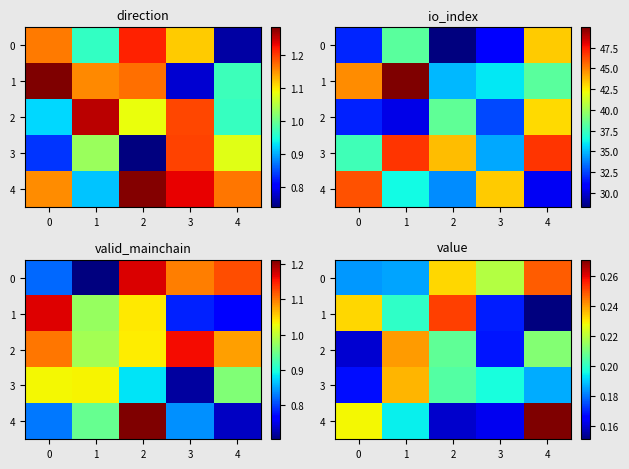

What is the maximum value shown in the chart?

0.3